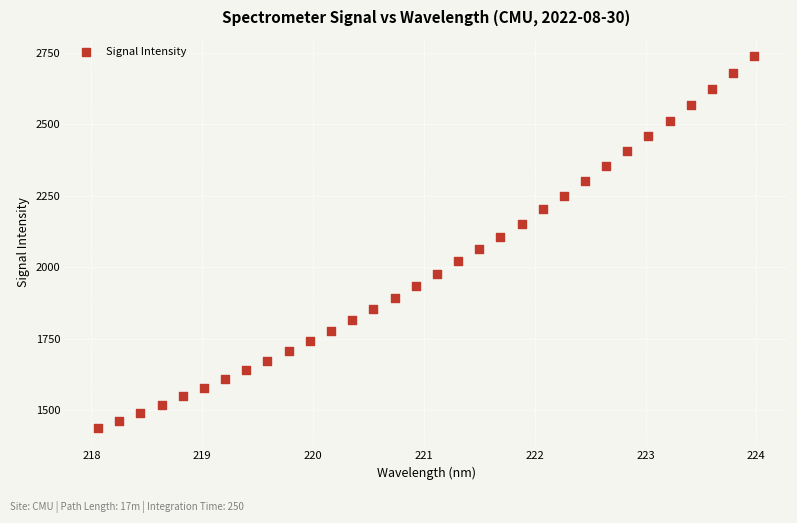

What is the range of X values (max minus min)?

5.9